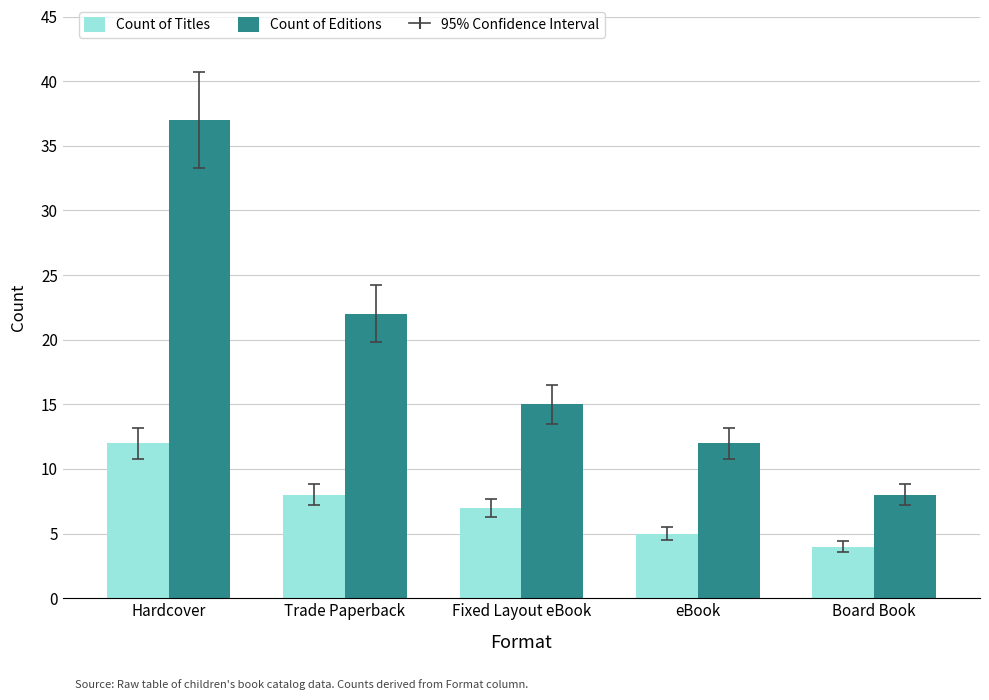

Are the bars grouped side by side (vs. stacked)?

Yes